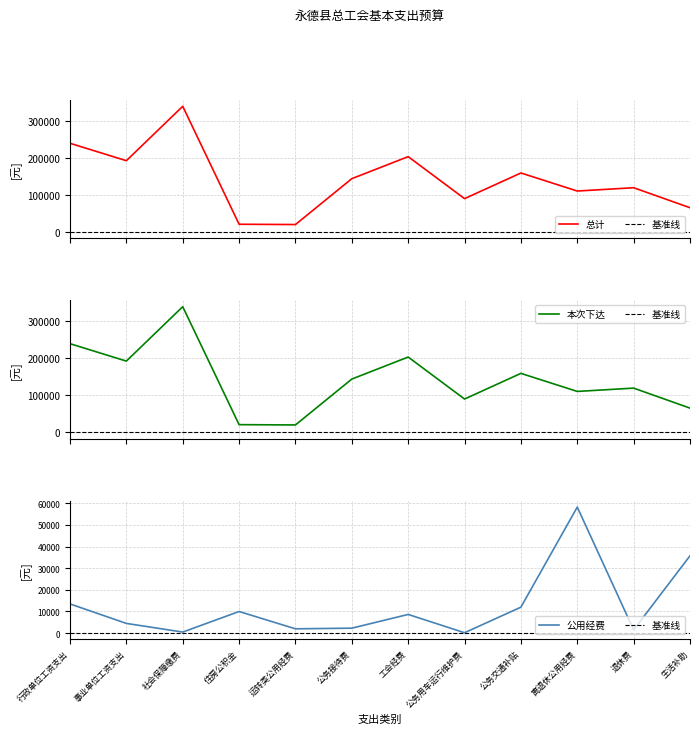

The value of 公用经费 at 运转类公用经费 is 2000.0. True or false?

True